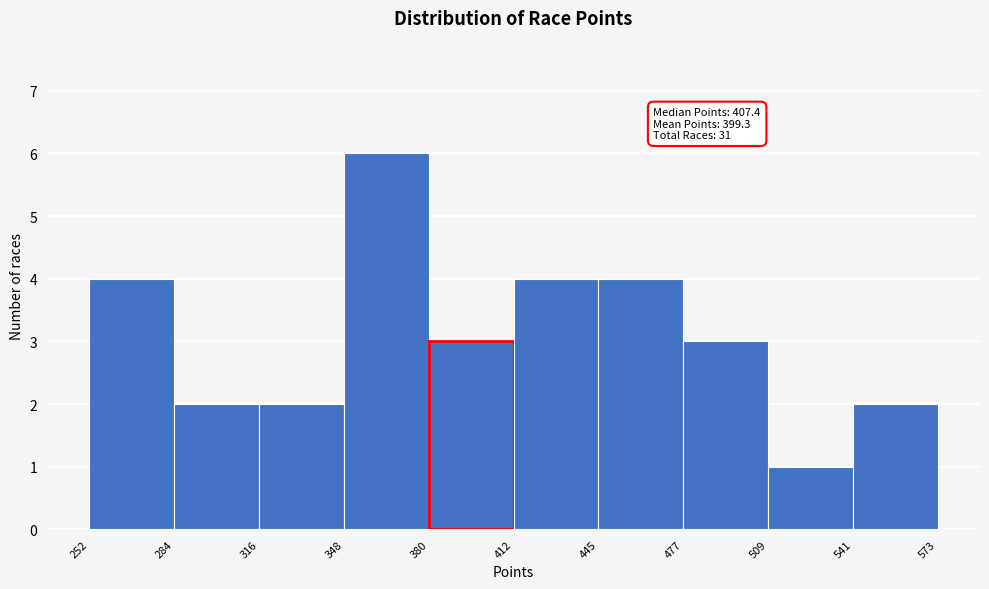

Over which range of the x-axis is the bar tallest?

348 to 380